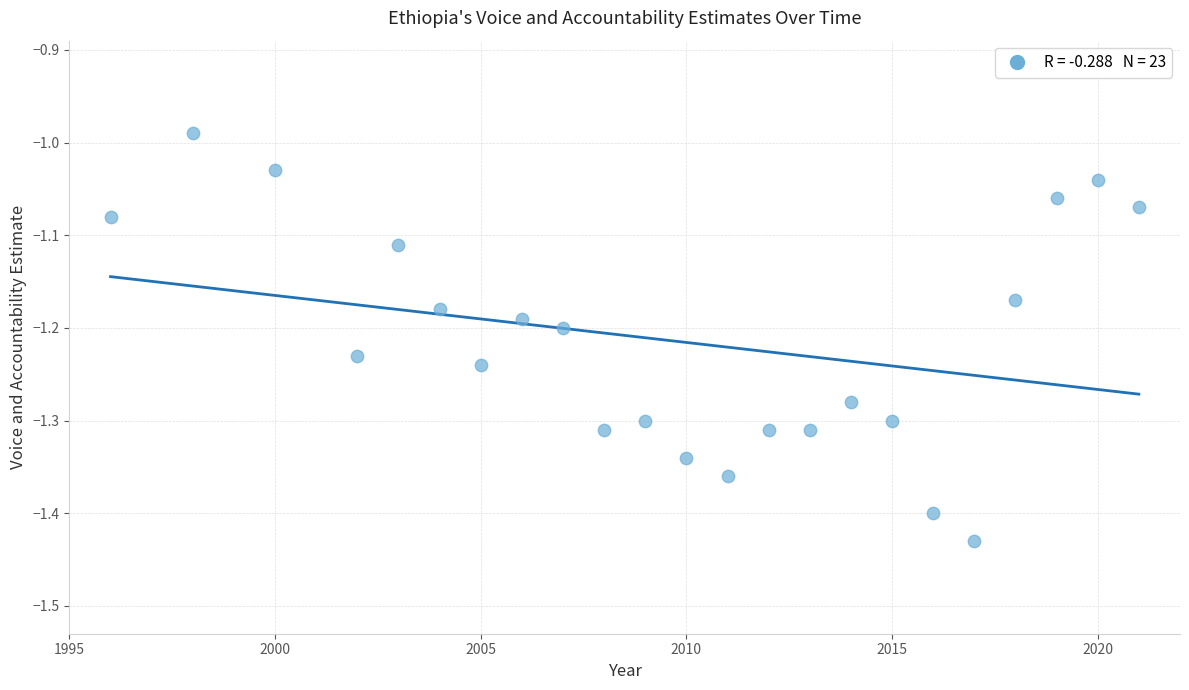

What is the range of Y values (max minus min)?

0.4